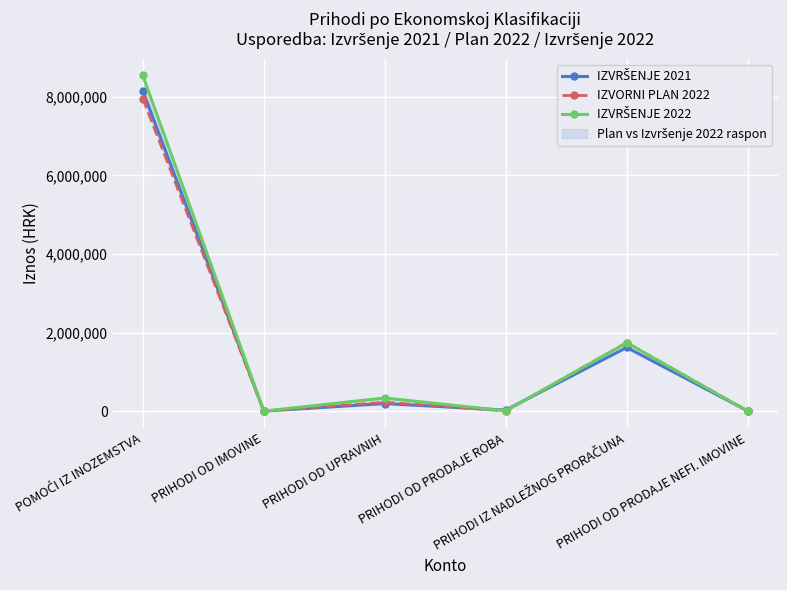

How many lines are shown in the chart?

3